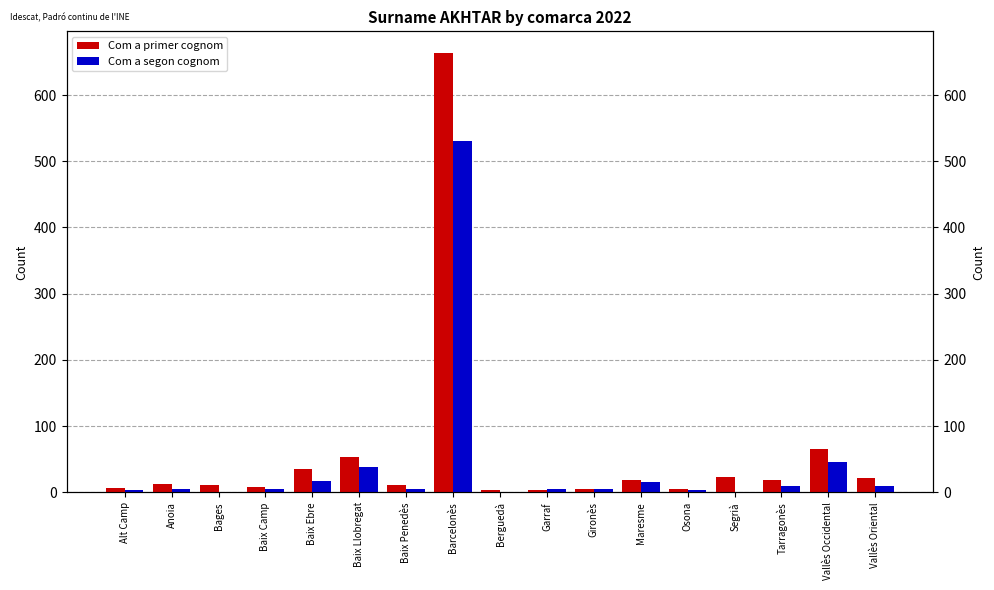

At which category is the sum across all series the highest?

Barcelonès